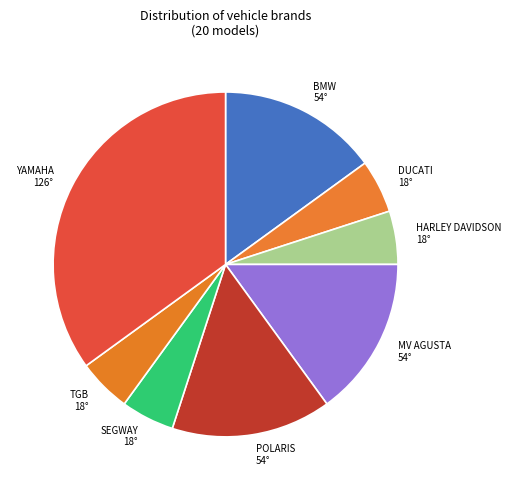

True or false: SEGWAY accounts for 5% of the total.

True